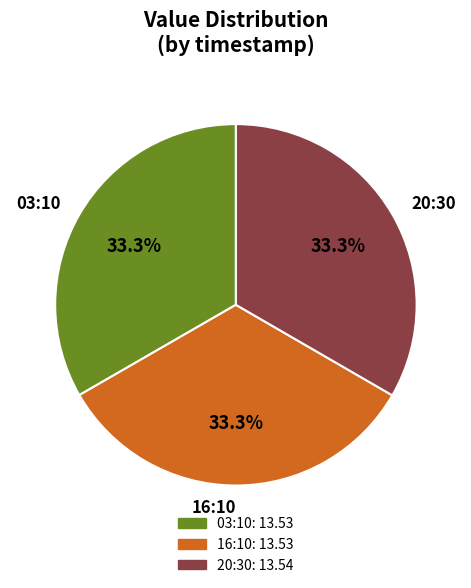

Combined, do 03:10 and 16:10 account for over 50%?

Yes